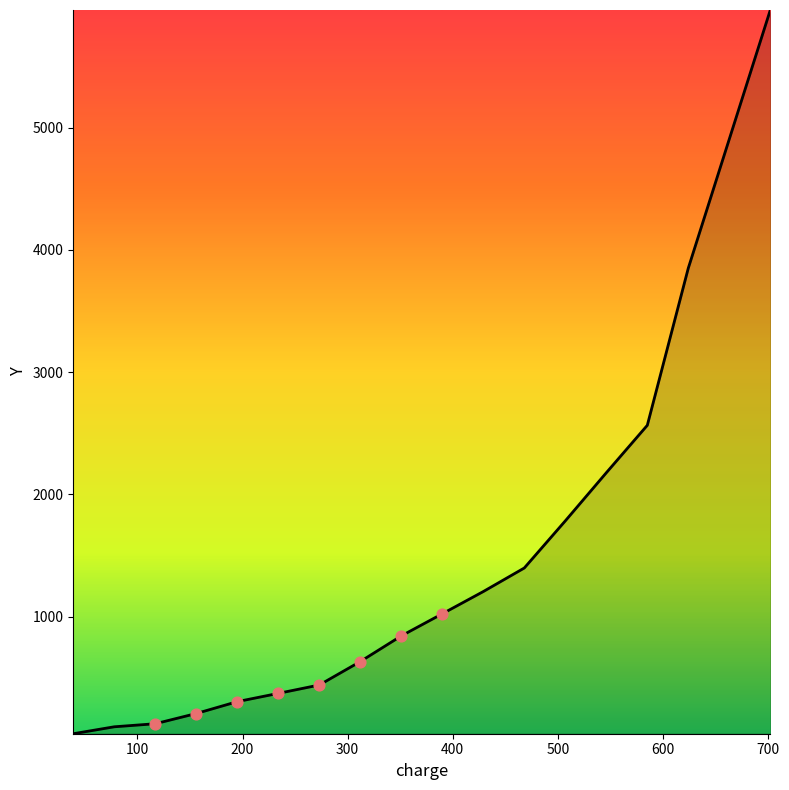

What is the difference between the maximum and minimum values?

5920.2